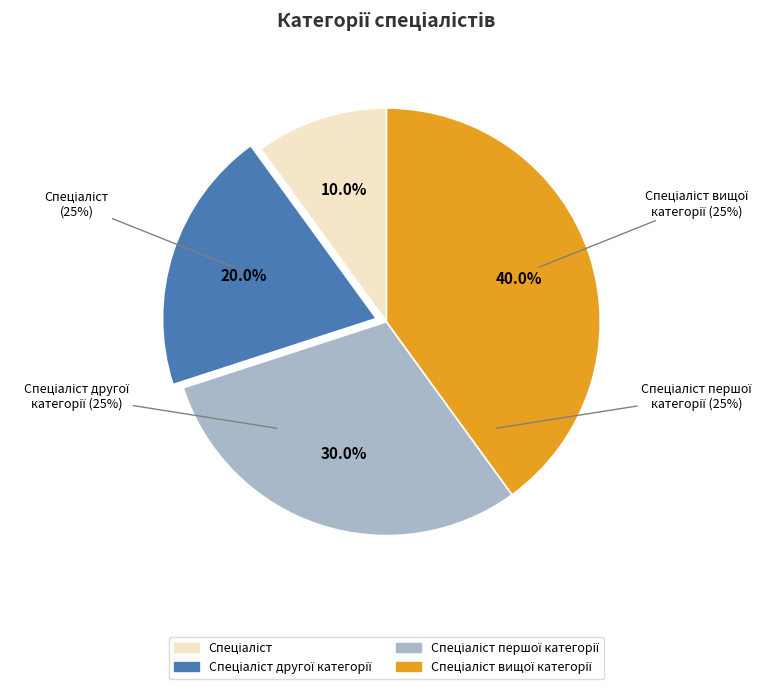

Count the number of slices in the pie.

4